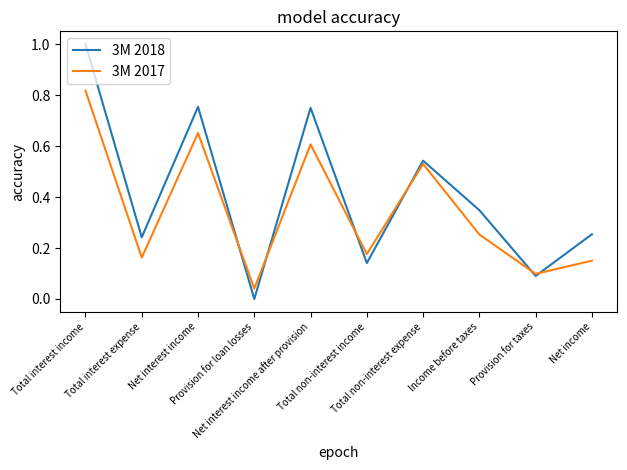

List the series in order of their peak value, highest first.

3M 2018, 3M 2017